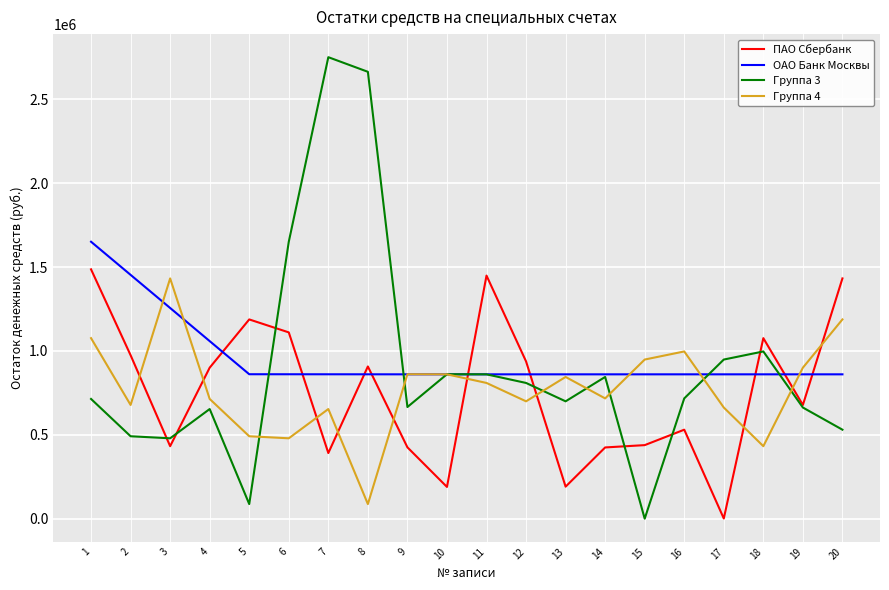

What is the sum of the Группа 4 values at 17 and 20?

1850996.8